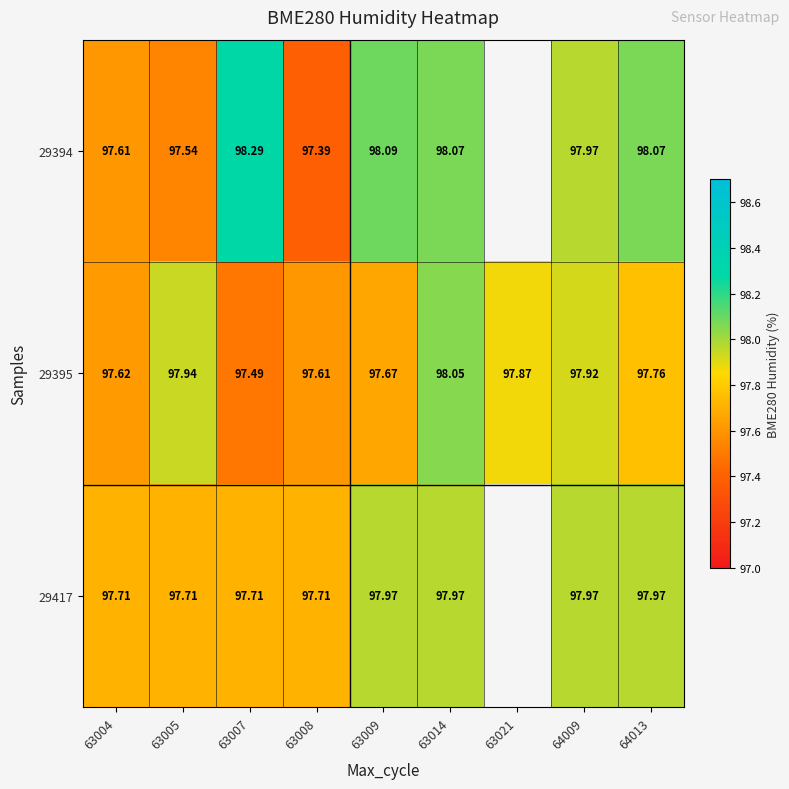

Is the value of 29417 at 63004 greater than the value of 29394 at 63005?

Yes